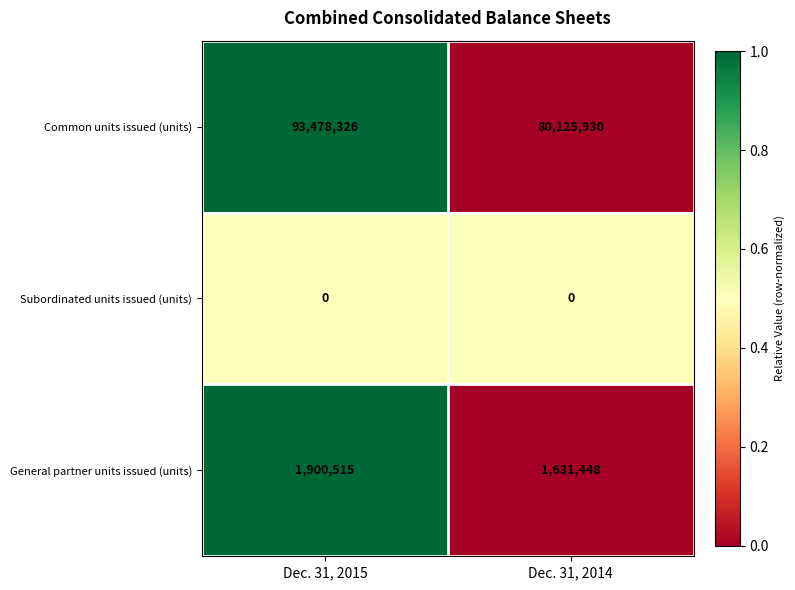

Reading left to right, what are all the values shown in this chart?

Common units issued (units): 93478326	80125930
Subordinated units issued (units): 0	0
General partner units issued (units): 1900515	1631448